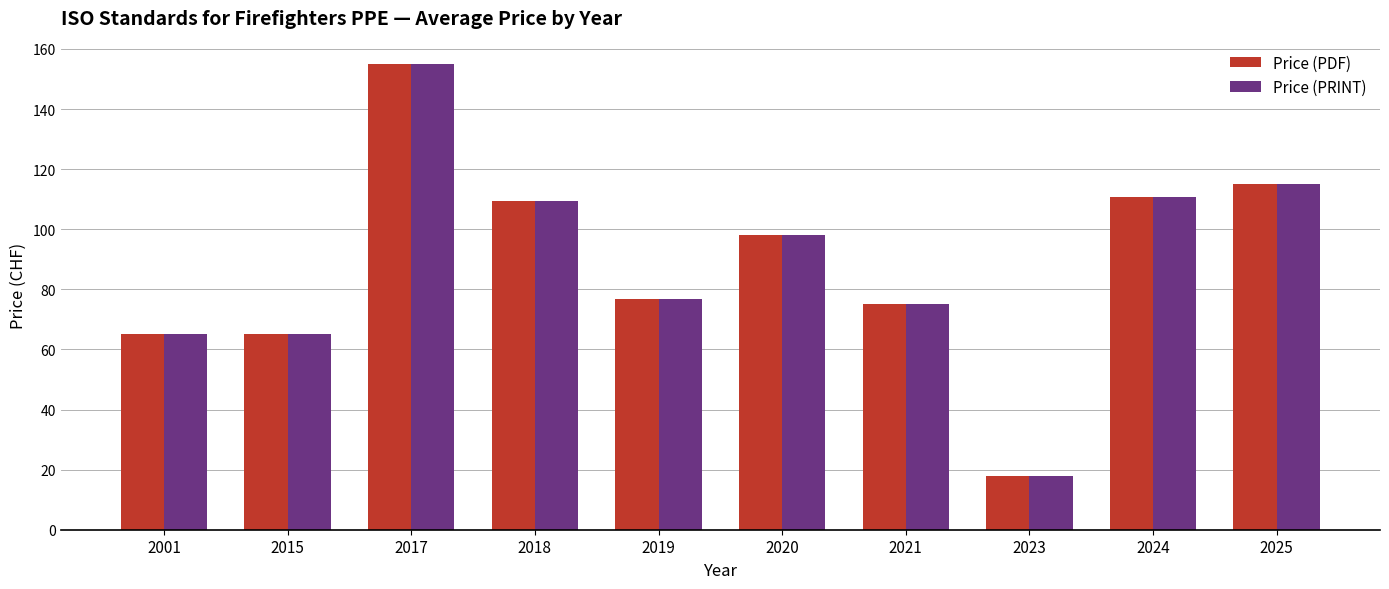

At which category is the sum across all series the highest?

2017